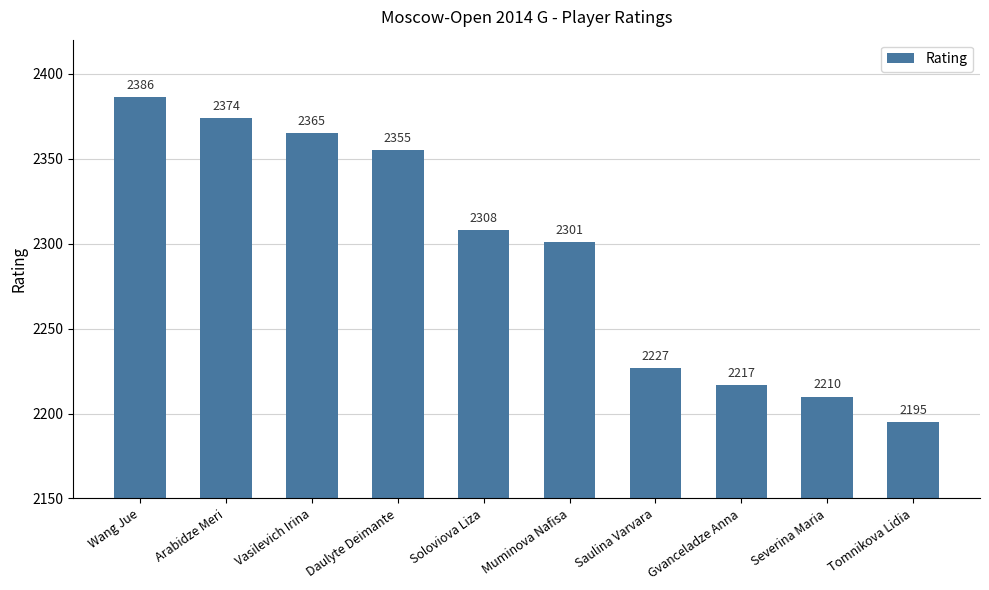

Is it true that the value at Tomnikova Lidia is 3154?

False